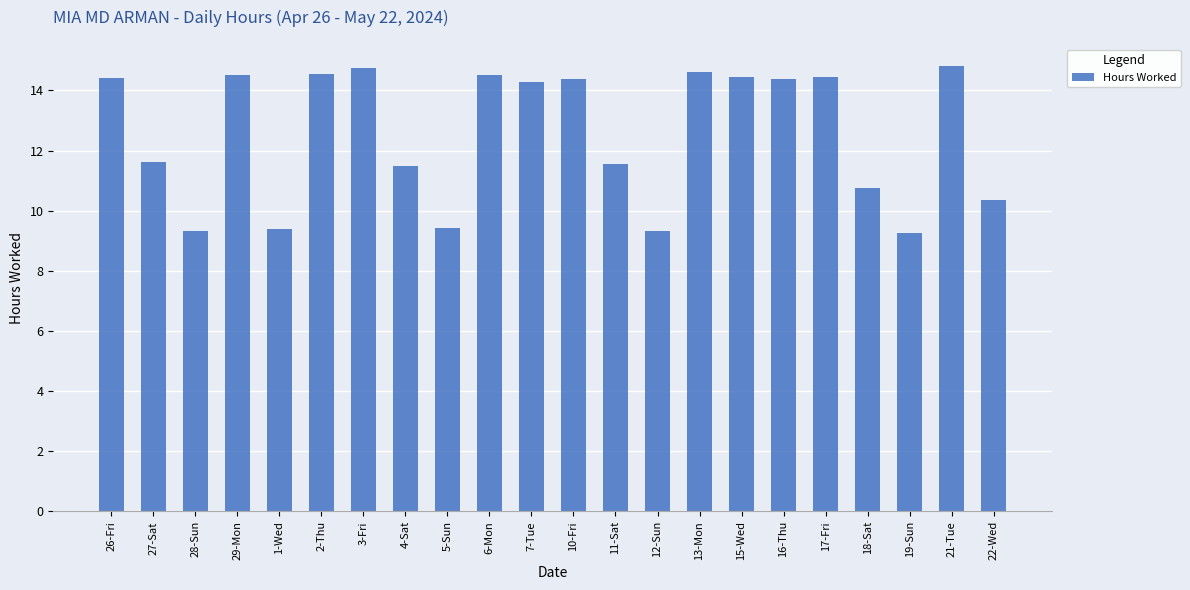

Approximately how many times larger is the value at 2-Thu compared to 21-Tue?

1.0